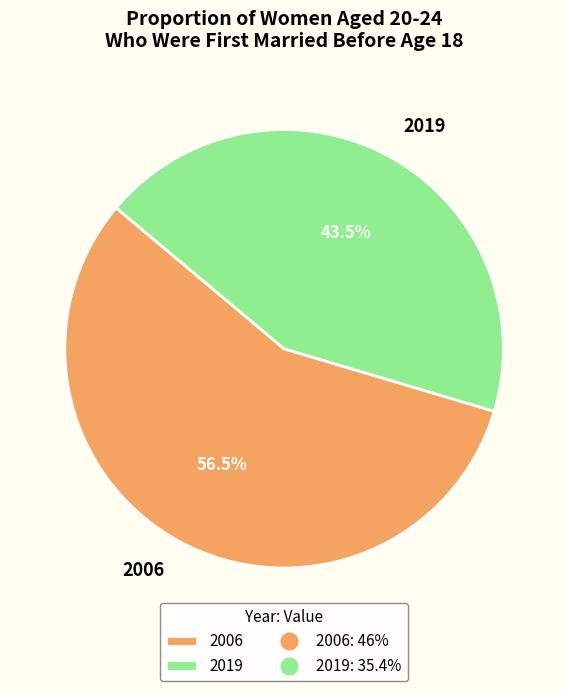

Count the number of slices in the pie.

2